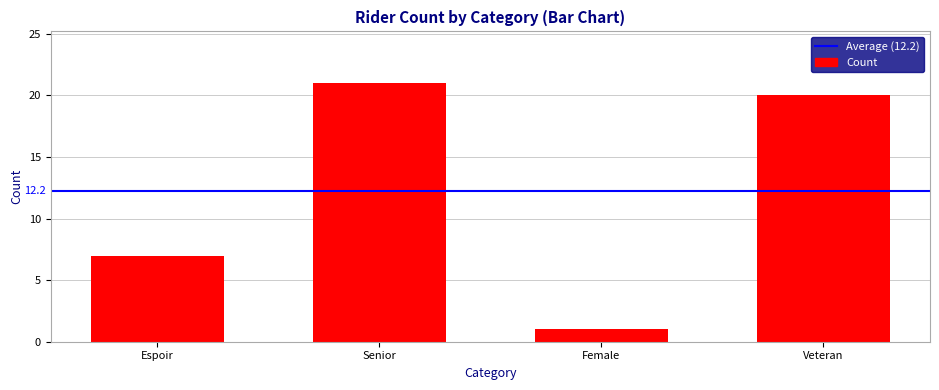

List the labels in order of value, smallest first.

Female, Espoir, Veteran, Senior